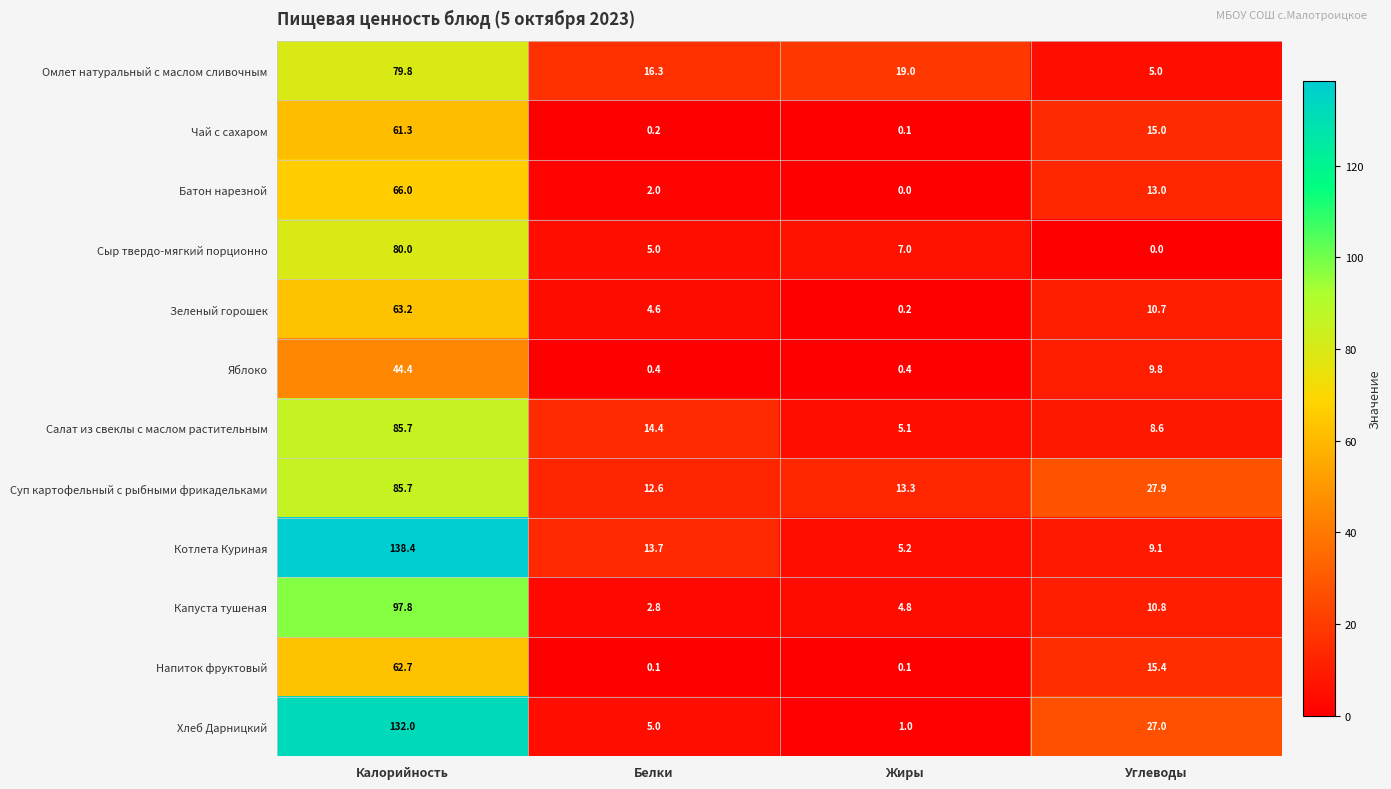

What is the difference between the highest and lowest values at Калорийность?

94.0